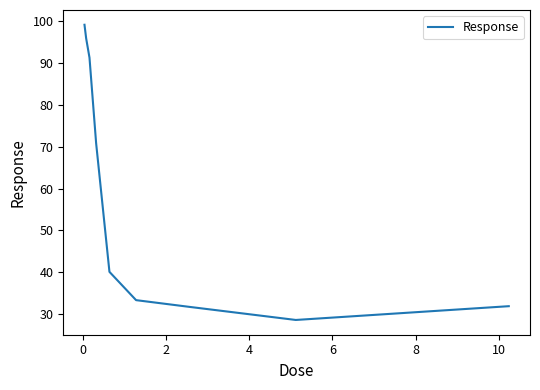

What is the maximum value shown in the chart?

99.0